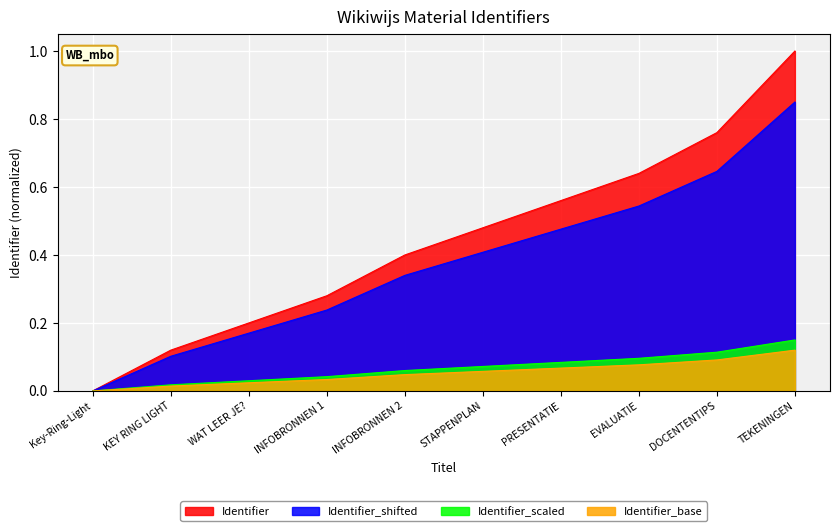

Which has a higher value, TEKENINGEN or PRESENTATIE?

TEKENINGEN